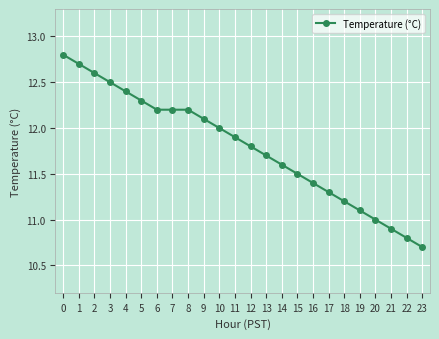

What is the maximum value shown in the chart?

12.8